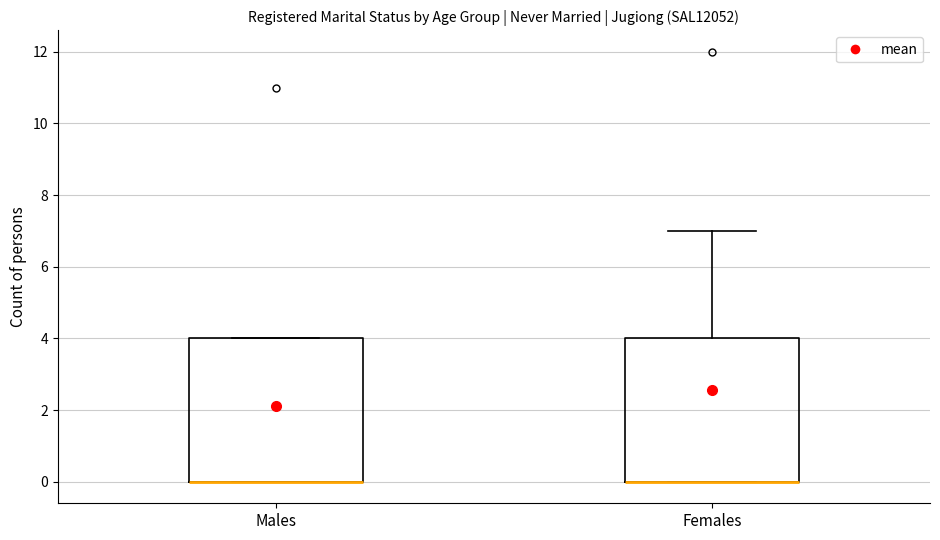

Where is the lower edge of the box for Females on the y-axis? The values are not printed on the chart, so give them approximately, as read against the axis.

0